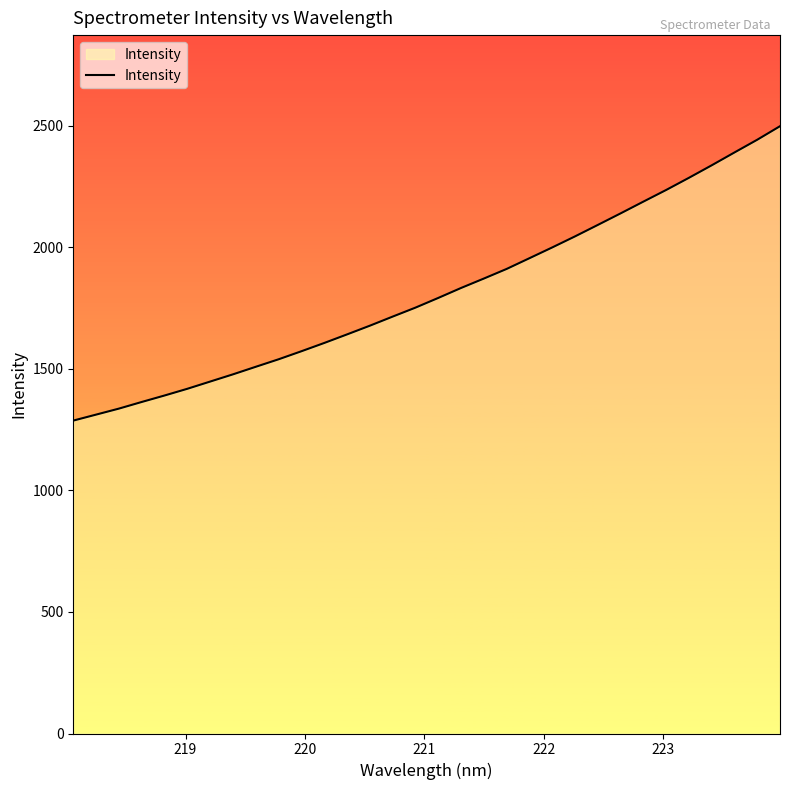

What is the difference between the maximum and minimum values?

1210.6